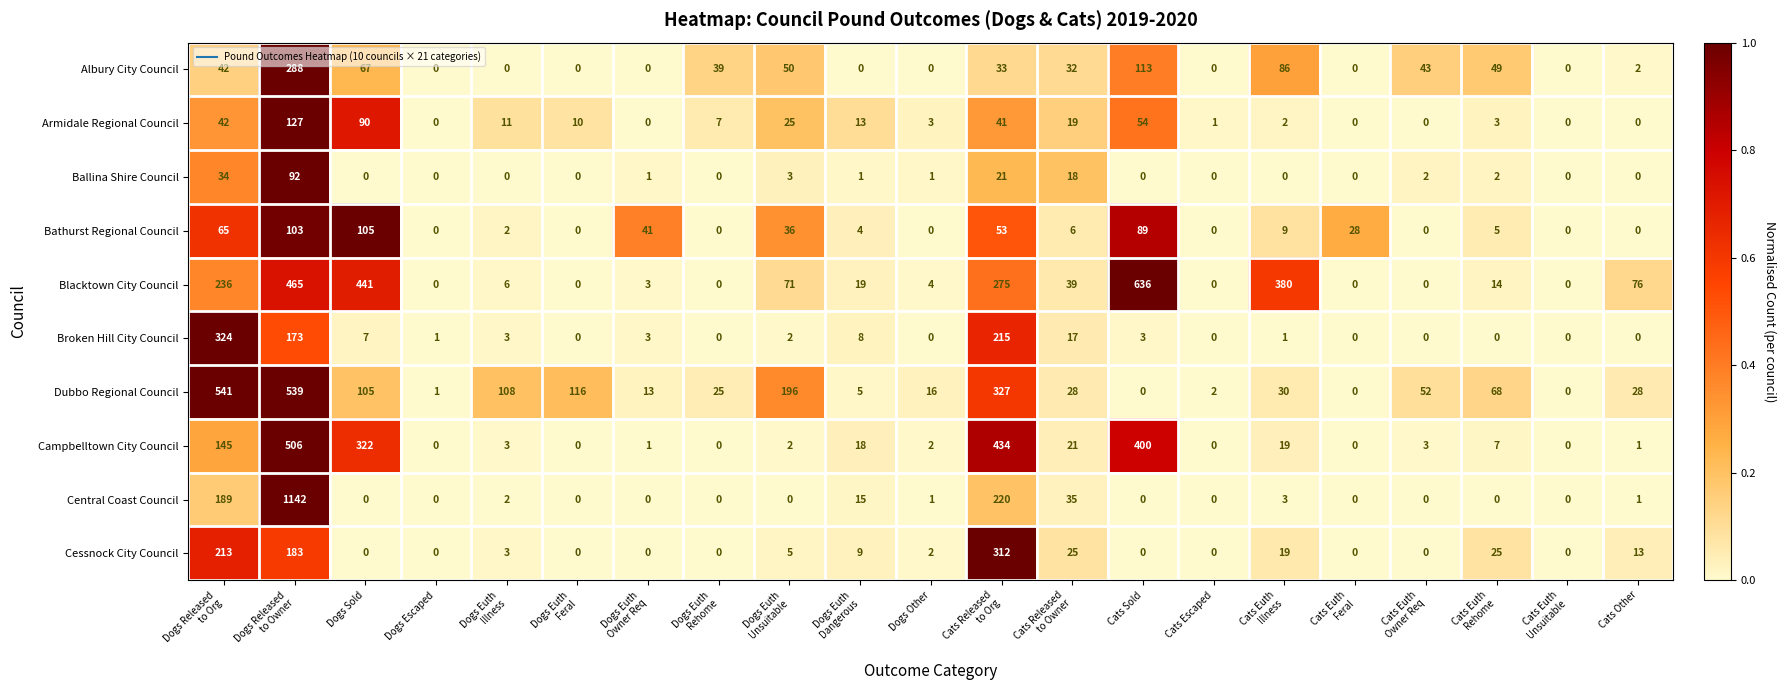

Where is Armidale Regional Council nearest to the value 63?

Cats Sold